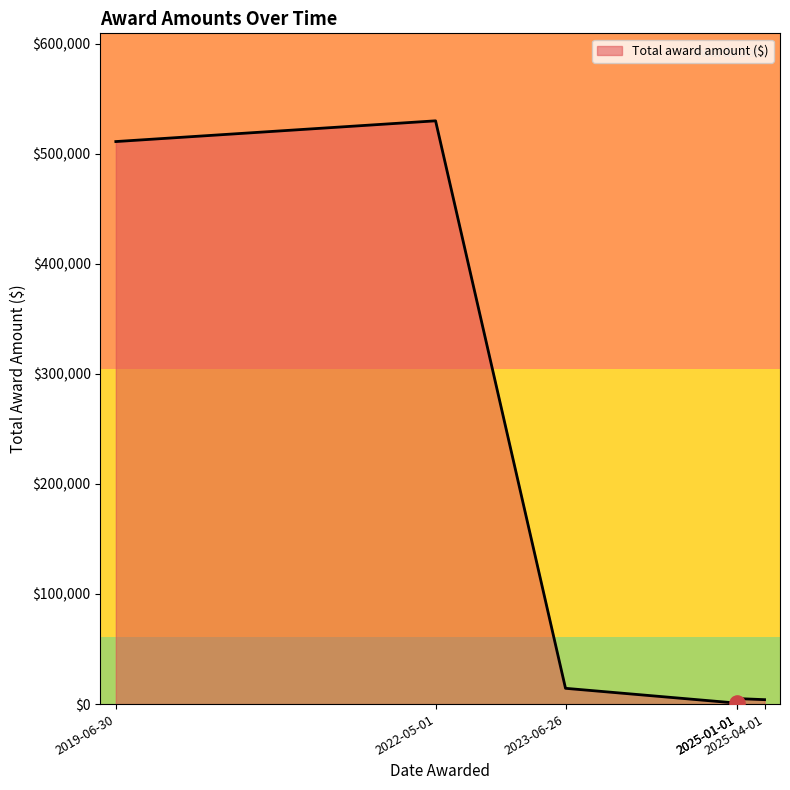

What is the change in value from 2019-06-30 to 2023-06-26?

-496639